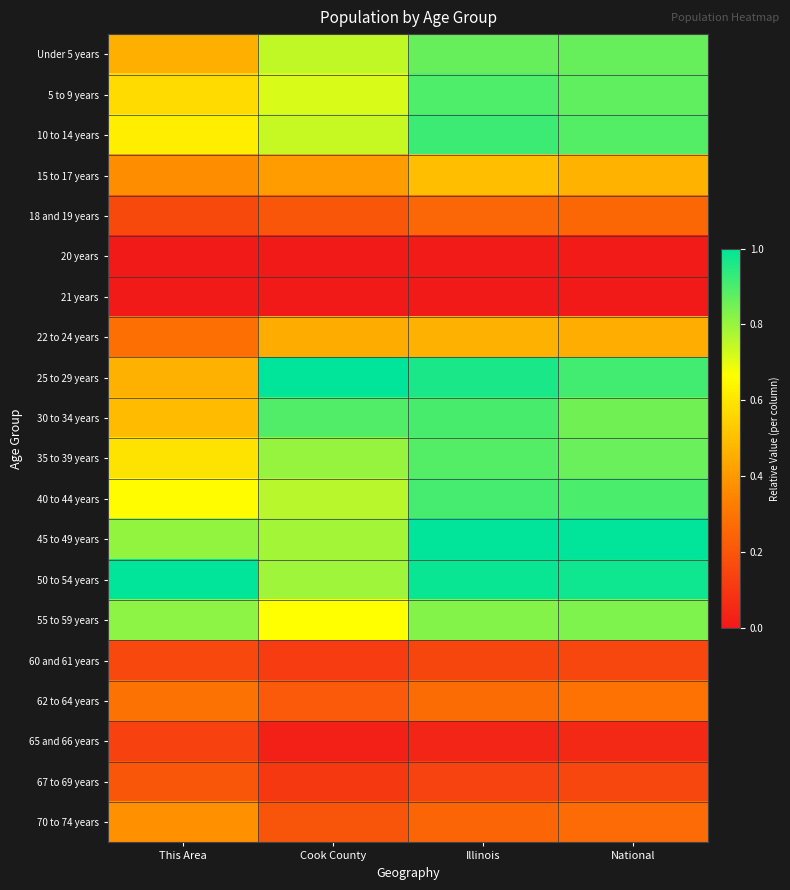

Reading left to right, what are all the values shown in this chart?

Under 5 years: This Area=0.5	Cook County=0.7	Illinois=0.9	National=0.9
5 to 9 years: This Area=0.6	Cook County=0.7	Illinois=0.9	National=0.9
10 to 14 years: This Area=0.6	Cook County=0.7	Illinois=0.9	National=0.9
15 to 17 years: This Area=0.4	Cook County=0.4	Illinois=0.5	National=0.5
18 and 19 years: This Area=0.2	Cook County=0.2	Illinois=0.3	National=0.3
20 years: This Area=0.0	Cook County=0.0	Illinois=0.0	National=0.0
21 years: This Area=0.0	Cook County=0.0	Illinois=0.0	National=0.0
22 to 24 years: This Area=0.3	Cook County=0.5	Illinois=0.5	National=0.5
25 to 29 years: This Area=0.5	Cook County=1.0	Illinois=1.0	National=0.9
30 to 34 years: This Area=0.5	Cook County=0.9	Illinois=0.9	National=0.9
35 to 39 years: This Area=0.6	Cook County=0.8	Illinois=0.9	National=0.9
40 to 44 years: This Area=0.7	Cook County=0.8	Illinois=0.9	National=0.9
45 to 49 years: This Area=0.8	Cook County=0.8	Illinois=1.0	National=1.0
50 to 54 years: This Area=1.0	Cook County=0.8	Illinois=1.0	National=1.0
55 to 59 years: This Area=0.8	Cook County=0.7	Illinois=0.8	National=0.8
60 and 61 years: This Area=0.2	Cook County=0.1	Illinois=0.1	National=0.2
62 to 64 years: This Area=0.3	Cook County=0.2	Illinois=0.3	National=0.3
65 and 66 years: This Area=0.1	Cook County=0.0	Illinois=0.0	National=0.1
67 to 69 years: This Area=0.2	Cook County=0.1	Illinois=0.1	National=0.2
70 to 74 years: This Area=0.4	Cook County=0.2	Illinois=0.2	National=0.3